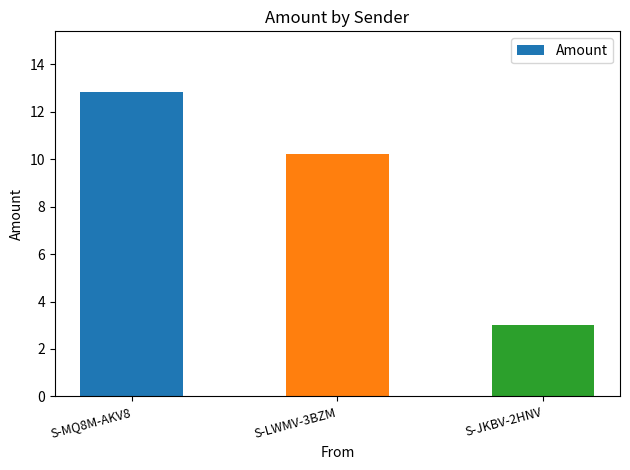

Count the number of data series in this chart.

1